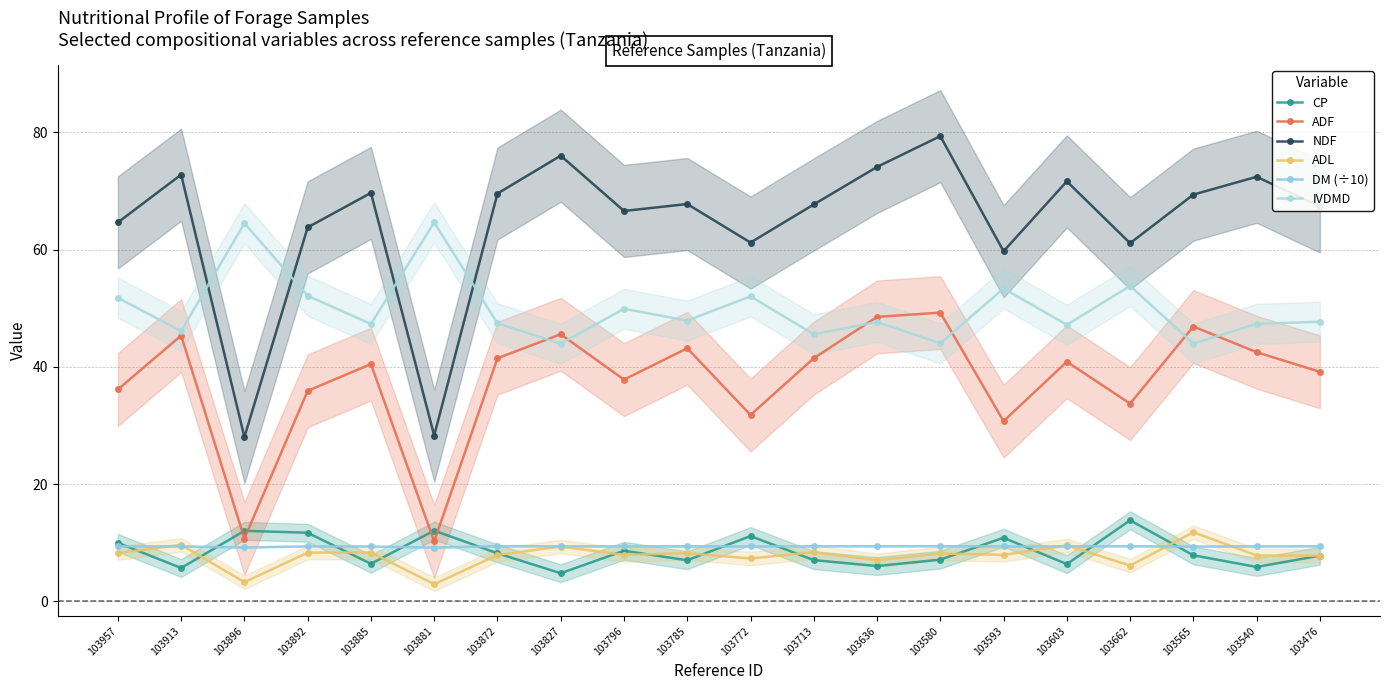

What are all the series names shown in the legend?

CP, ADF, NDF, ADL, DM (÷10), IVDMD